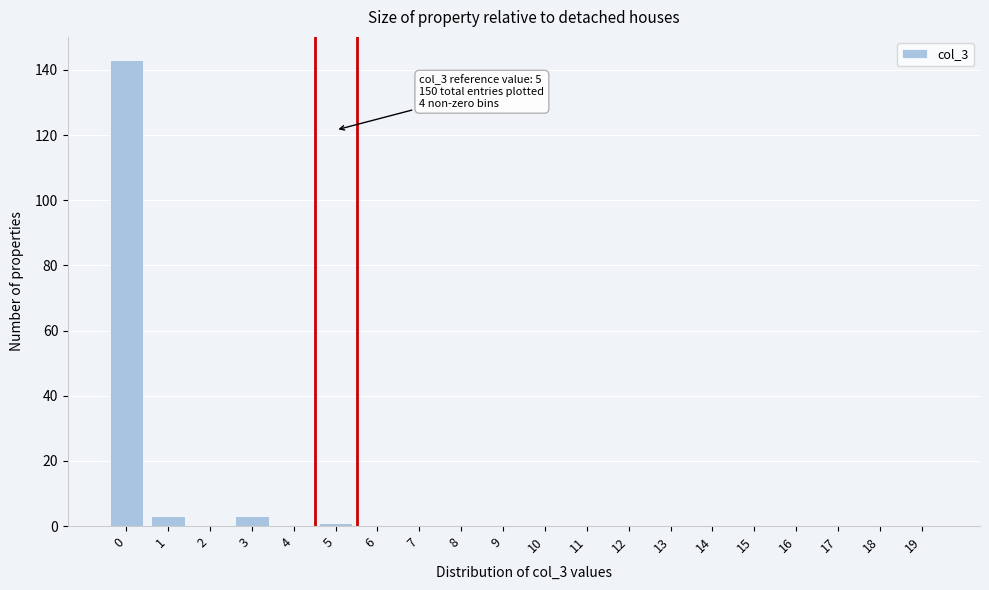

Reading left to right, list all the values displayed in this chart.

0=143	1=3	2=0	3=3	4=0	5=1	6=0	7=0	8=0	9=0	10=0	11=0	12=0	13=0	14=0	15=0	16=0	17=0	18=0	19=0